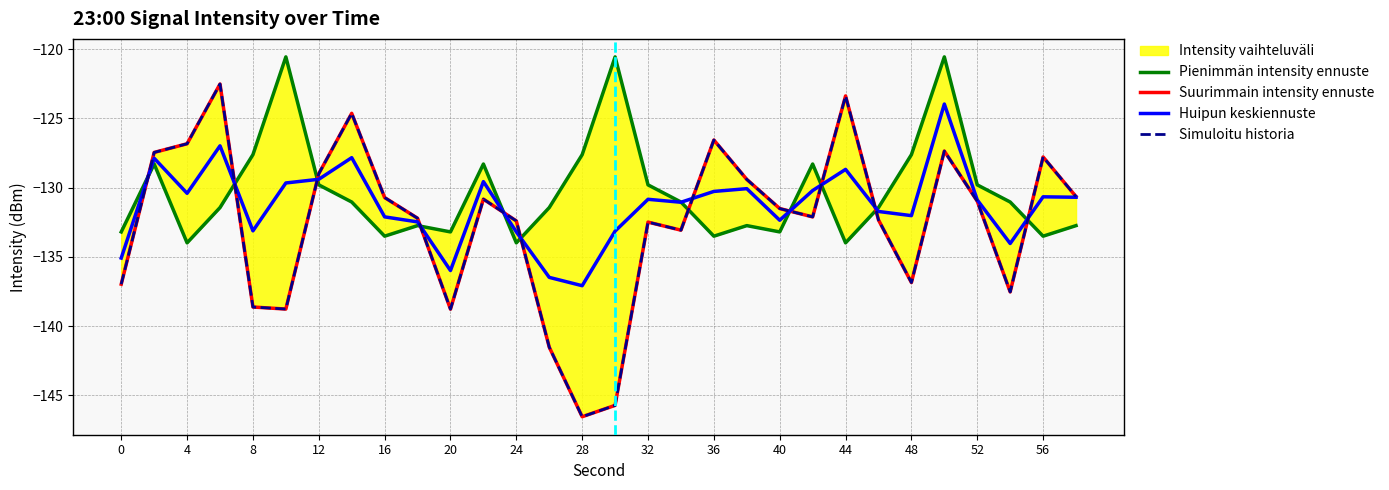

What is the value of the Suurimmain intensity ennuste point at the 16th from the left?

-145.7